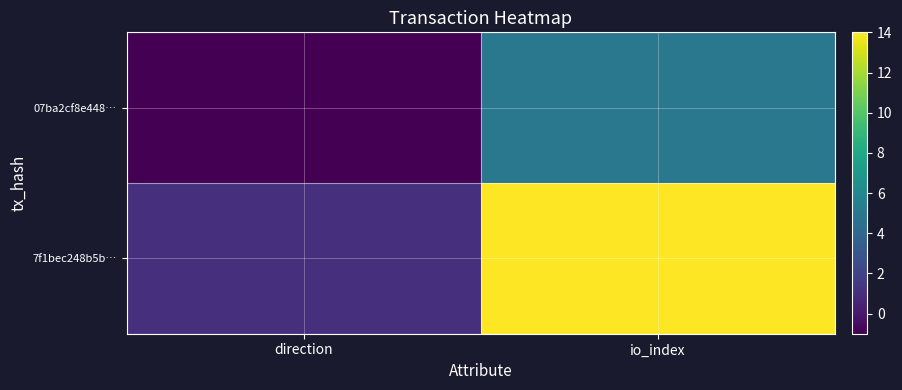

Between io_index and direction, which is larger?

io_index